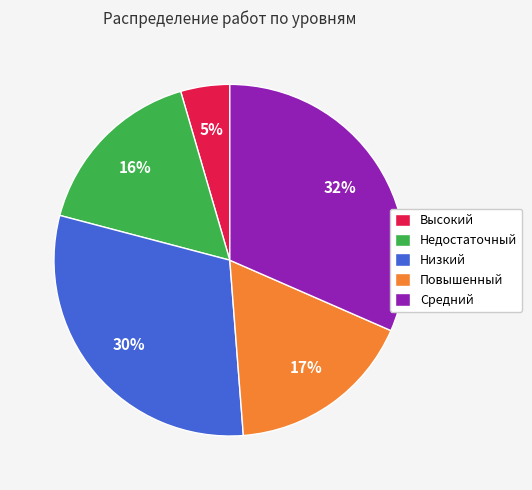

Do Высокий and Низкий together represent more than half of the pie?

No